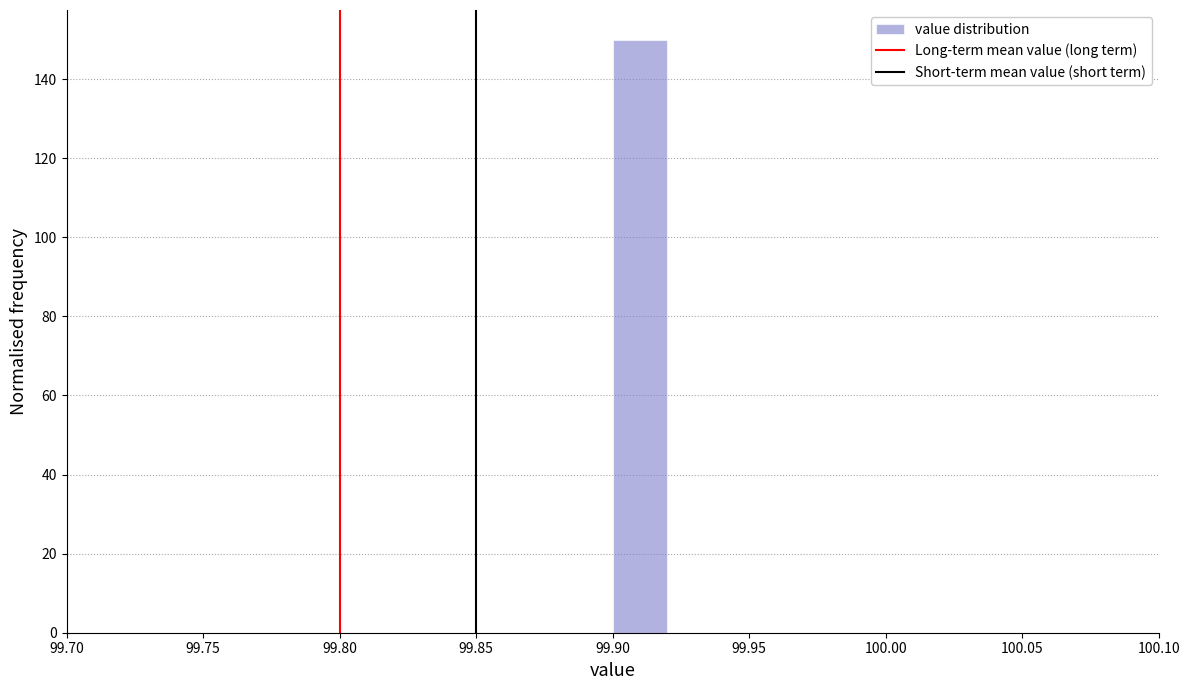

Reading left to right, transcribe this chart: for each bar, give the range it covers on the x-axis and its height. The values are not printed on the chart, so give them approximately, as read against the axis.

99.70 to 99.72: 0
99.72 to 99.74: 0
99.74 to 99.76: 0
99.76 to 99.78: 0
99.78 to 99.80: 0
99.80 to 99.82: 0
99.82 to 99.84: 0
99.84 to 99.86: 0
99.86 to 99.88: 0
99.88 to 99.90: 0
99.90 to 99.92: 150
99.92 to 99.94: 0
99.94 to 99.96: 0
99.96 to 99.98: 0
99.98 to 100.00: 0
100.00 to 100.02: 0
100.02 to 100.04: 0
100.04 to 100.06: 0
100.06 to 100.08: 0
100.08 to 100.10: 0